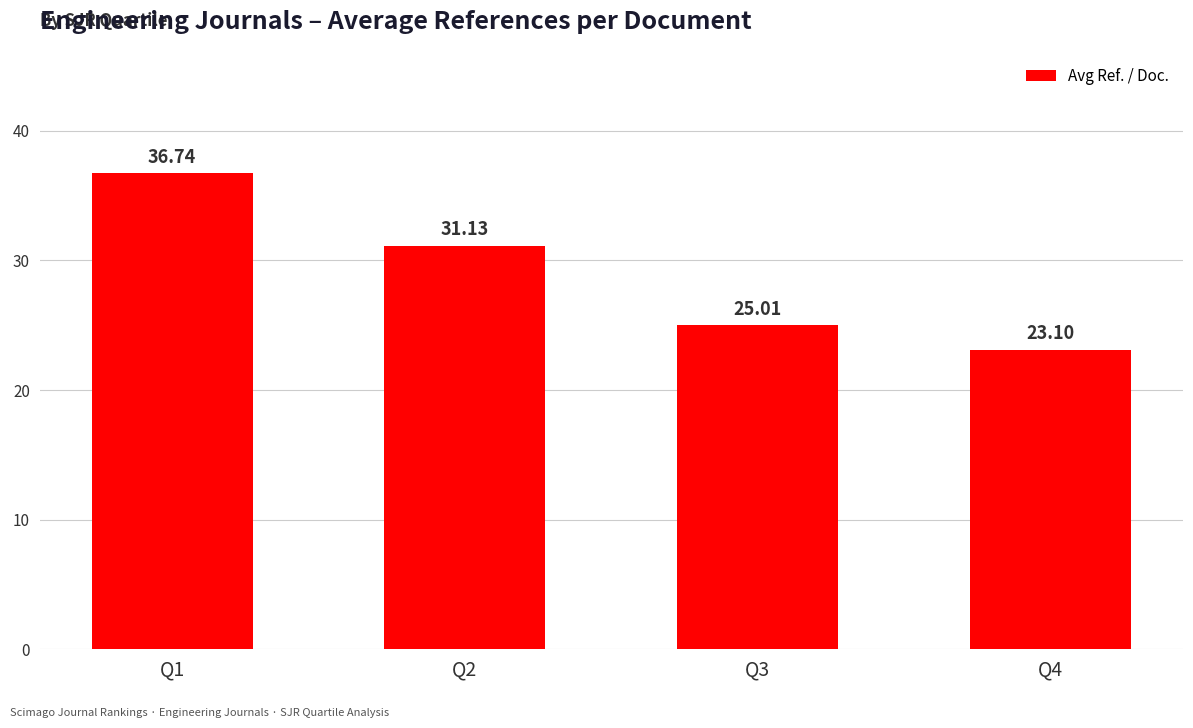

What is the value of the 1st bar from the left?

36.7